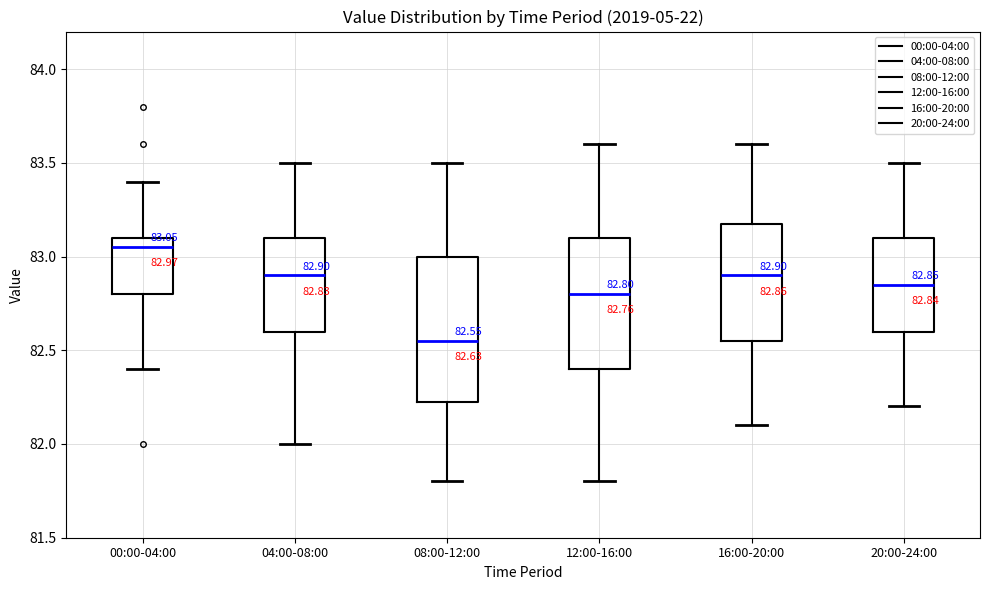

Comparing the boxes themselves (not the whiskers), which one is the tallest?

08:00-12:00